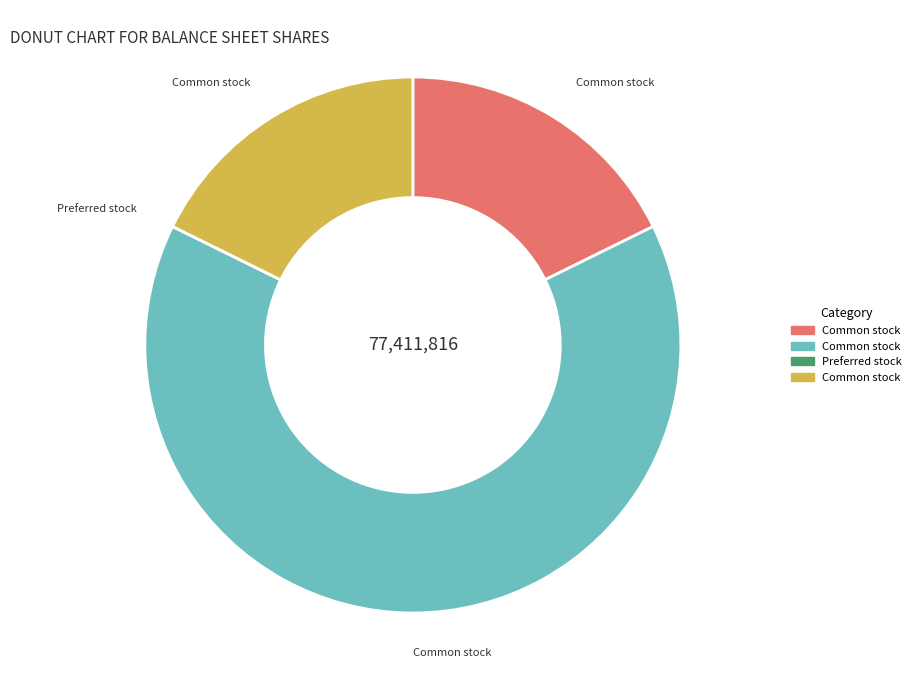

Does any single category account for the majority?

Yes